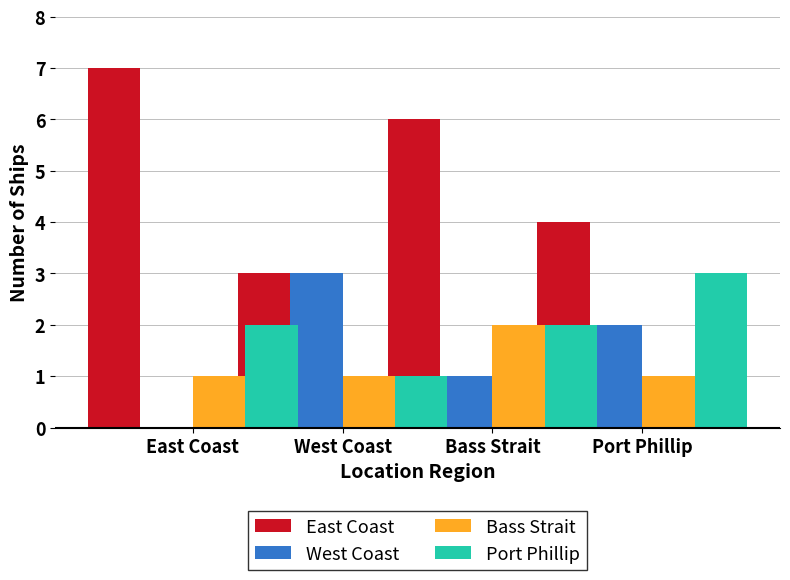

How many groups of bars are there?

4